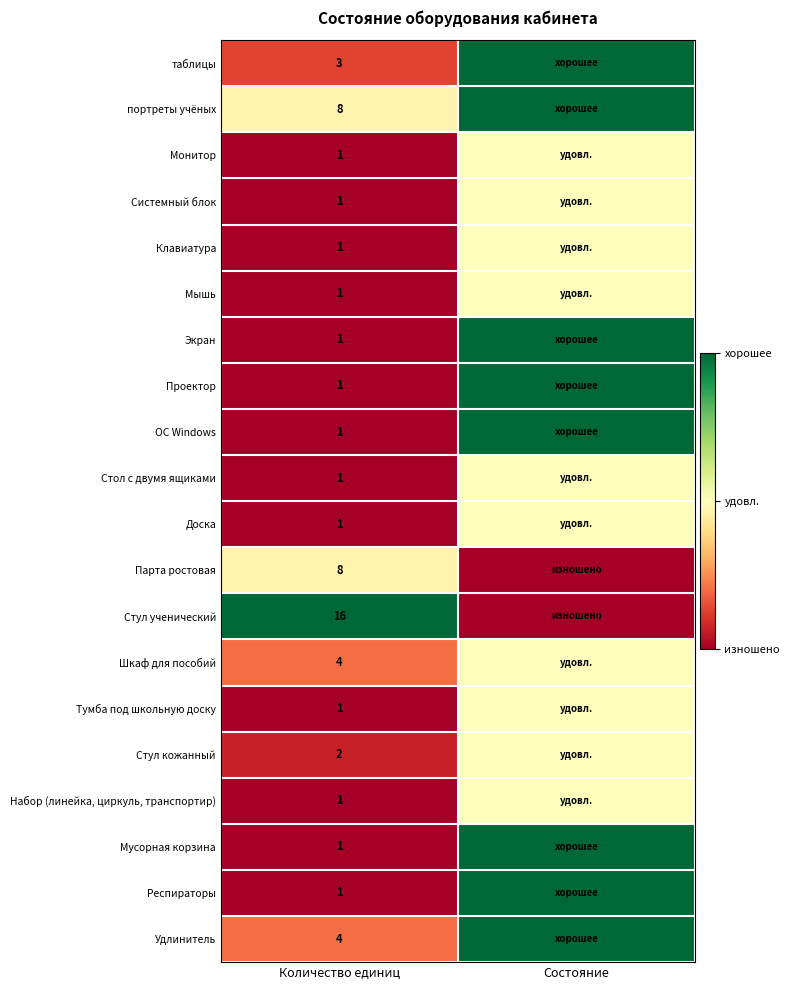

What is the spread (max minus min) of values at Количество единиц?

15.0